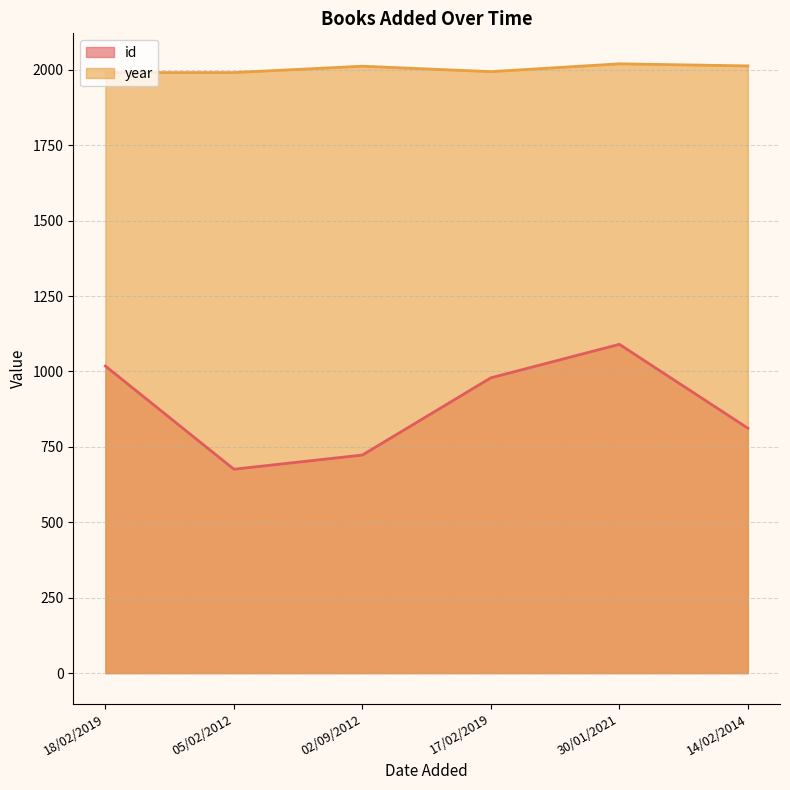

Which label corresponds to the largest value in the chart?

30/01/2021